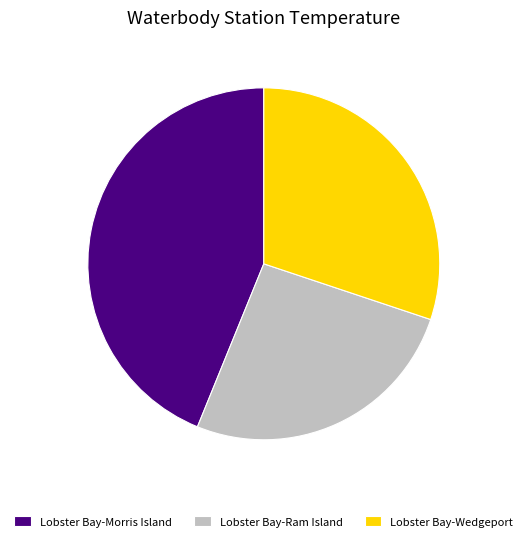

Rank the categories by value from lowest to highest.

Lobster Bay-Ram Island, Lobster Bay-Wedgeport, Lobster Bay-Morris Island